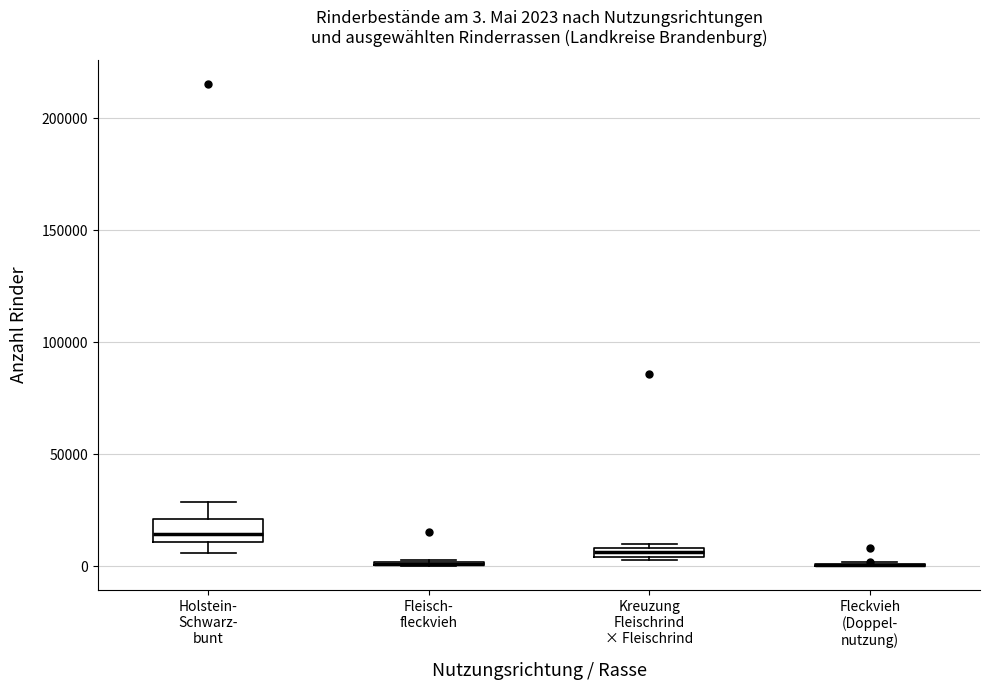

Comparing the boxes themselves (not the whiskers), which one is the tallest?

Holstein- Schwarz- bunt